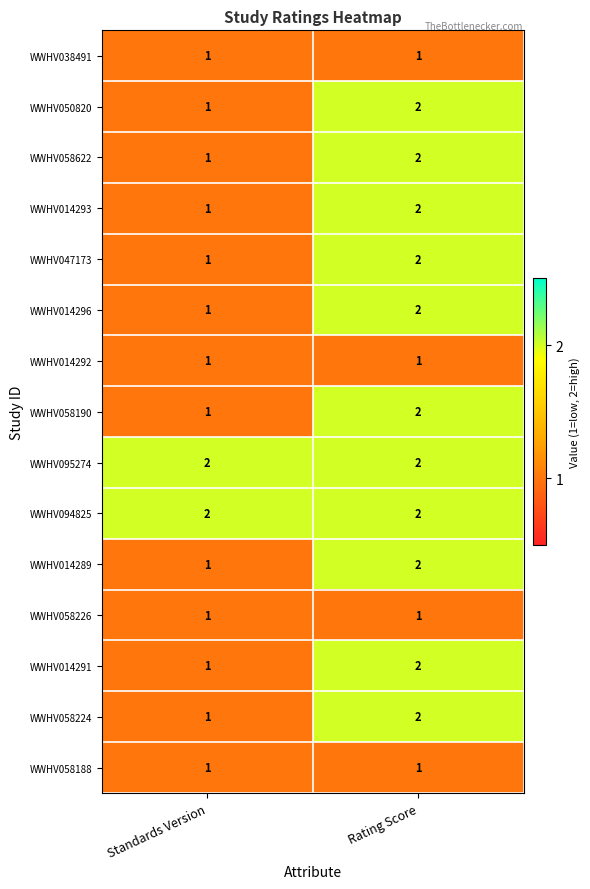

The WWHV094825 series shows 2 at Standards Version. True or false?

True